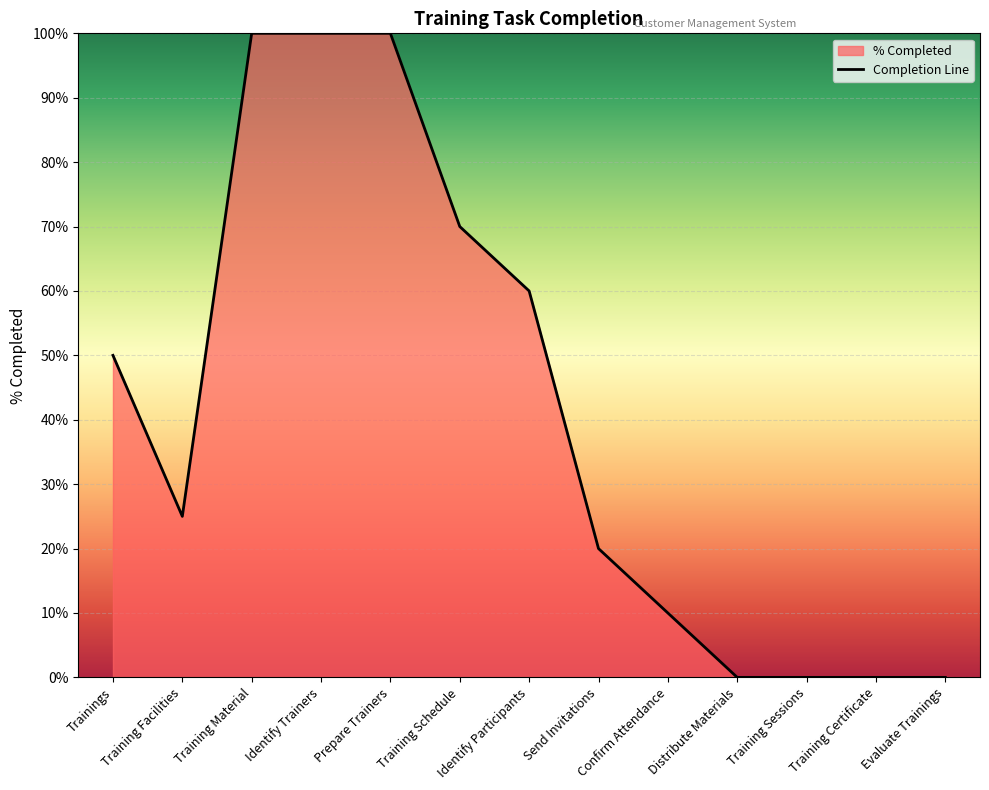

At which category does the chart reach its peak across all series?

Training Material